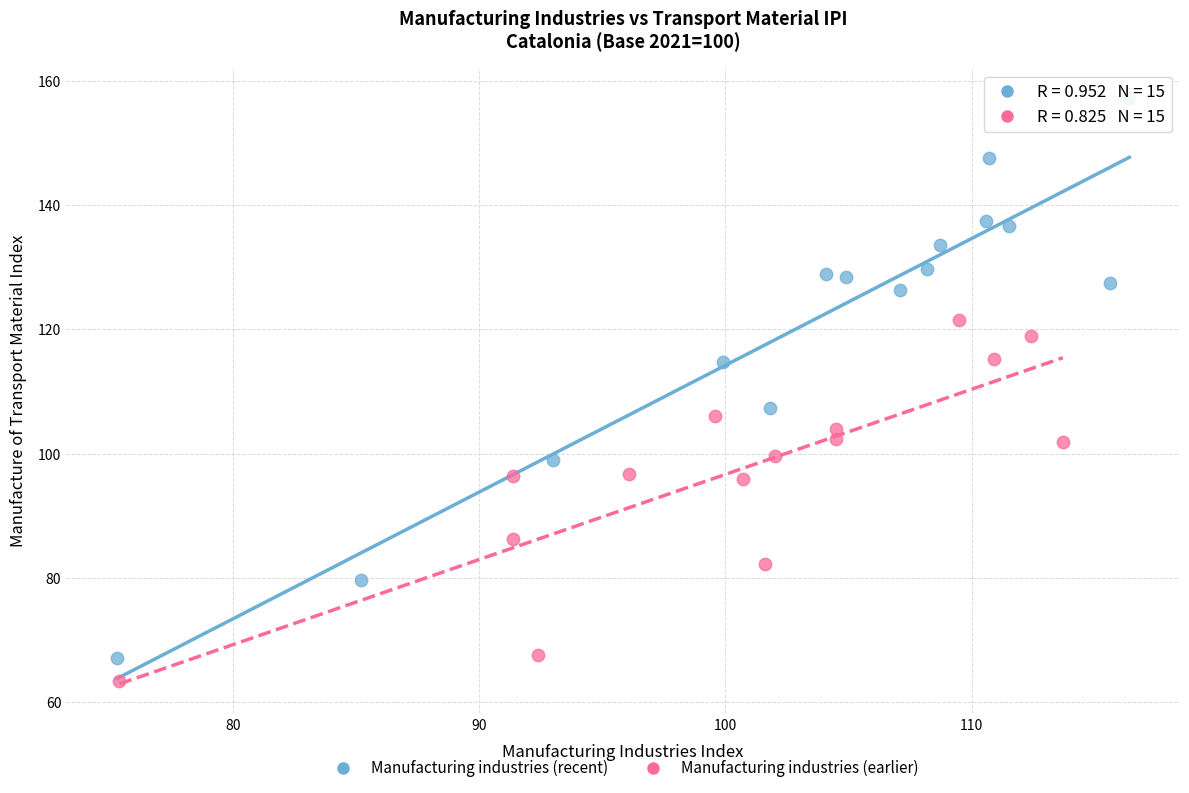

Which series reaches the minimum Y coordinate?

Manufacturing industries (earlier)